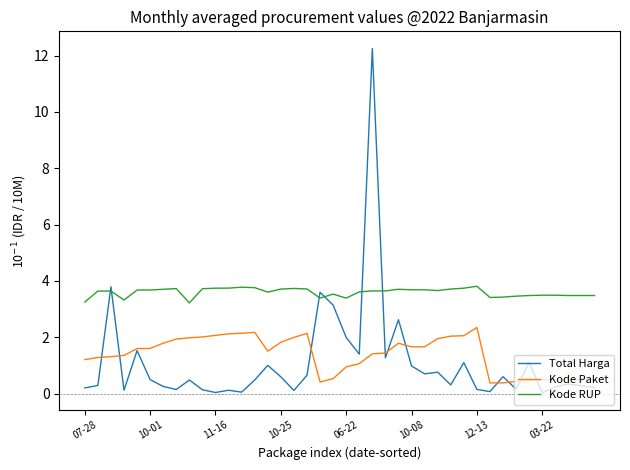

What is the maximum value for Kode RUP?

3.8